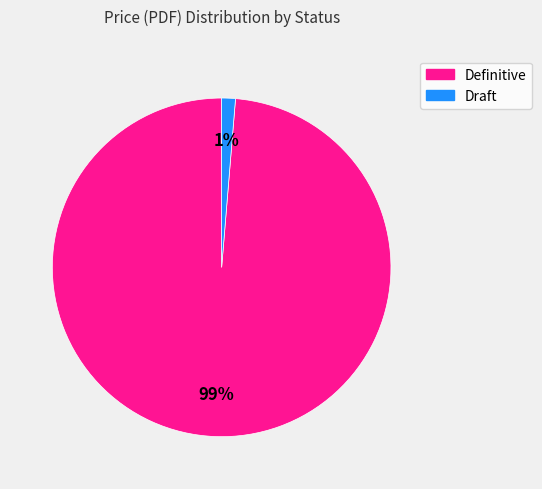

To the nearest percent, what is the average slice percentage?

50%